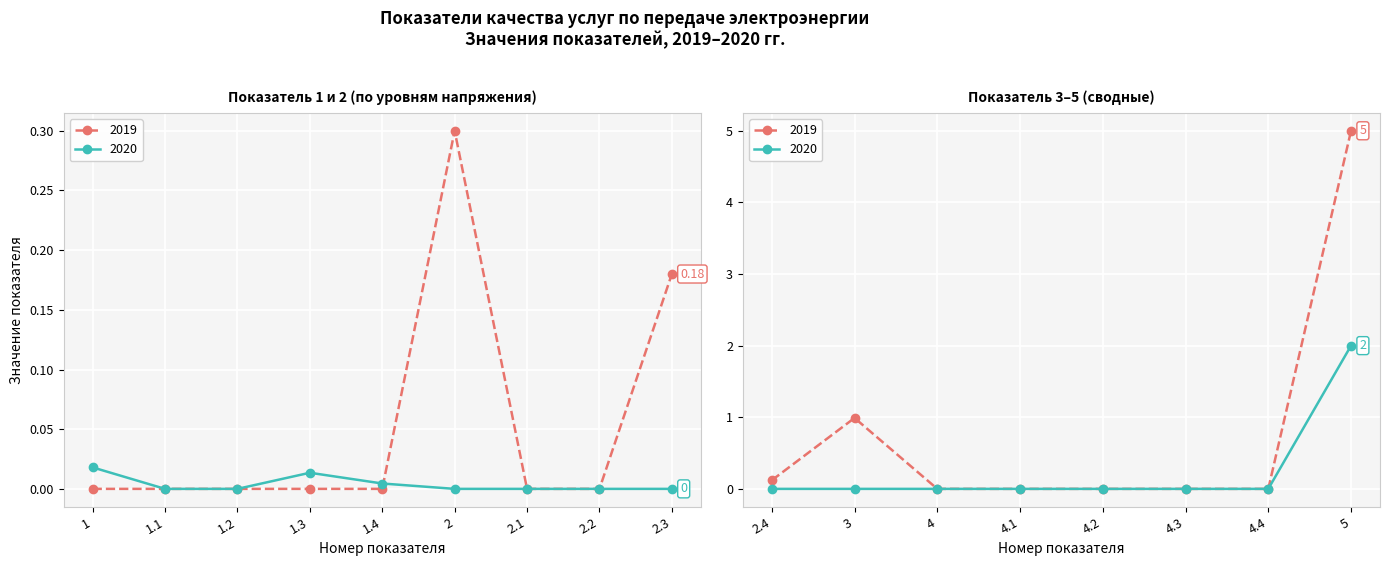

Which series has the largest total across all categories?

2019